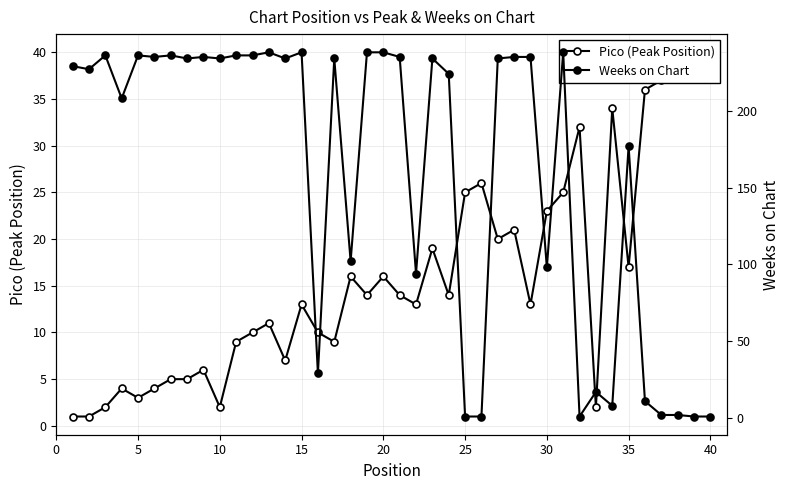

Does the chart have visible grid lines?

Yes